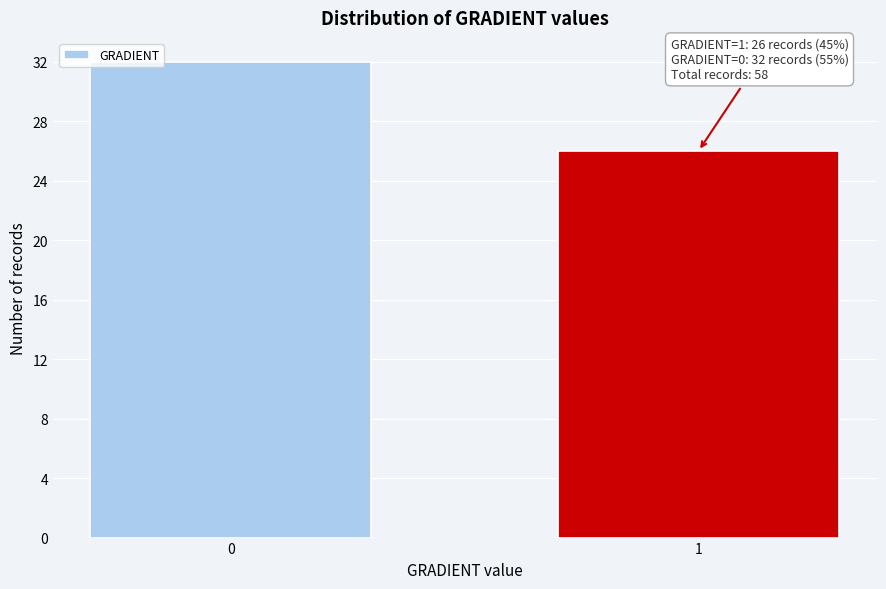

Reading left to right, list all the values displayed in this chart.

0=32	1=26